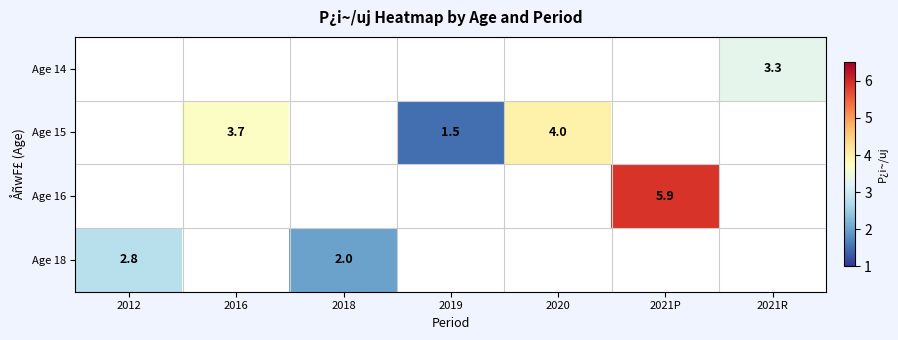

Is it true that Age 15 equals 6.4 at 2020?

False